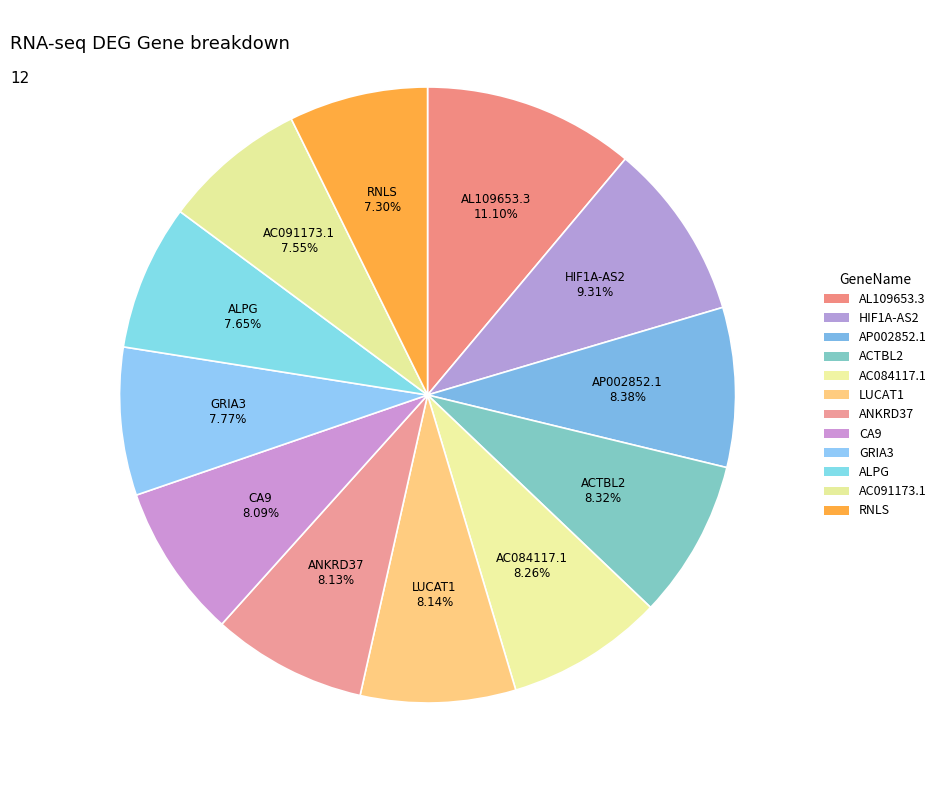

Rank the categories by value from highest to lowest.

AL109653.3, HIF1A-AS2, AP002852.1, ACTBL2, AC084117.1, LUCAT1, ANKRD37, CA9, GRIA3, ALPG, AC091173.1, RNLS